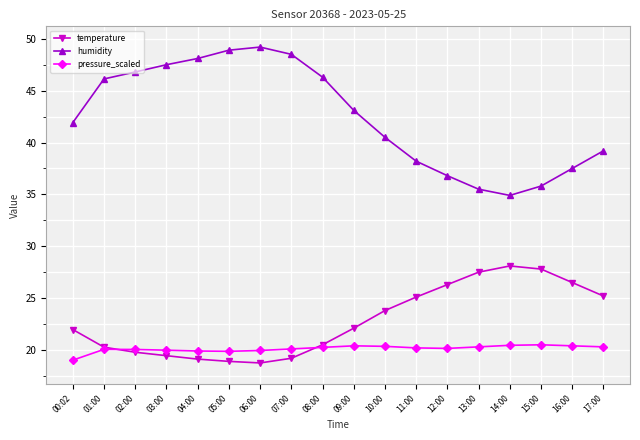

What is the sum of all pressure_scaled values?

362.2